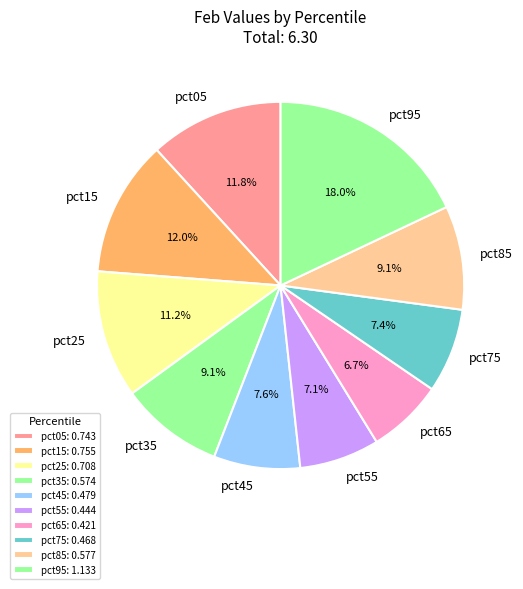

Is pct85 the majority of the pie?

No